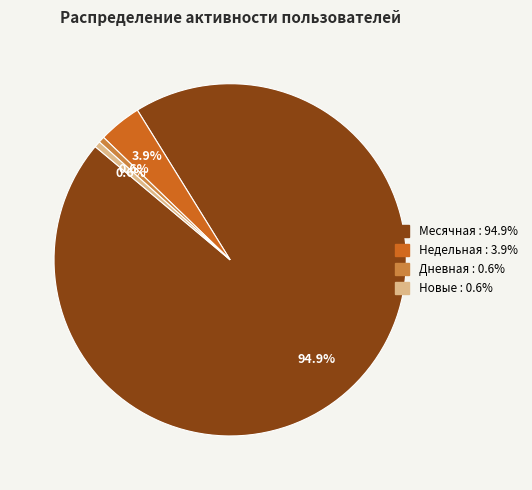

Is there any slice that represents more than half of the pie?

Yes